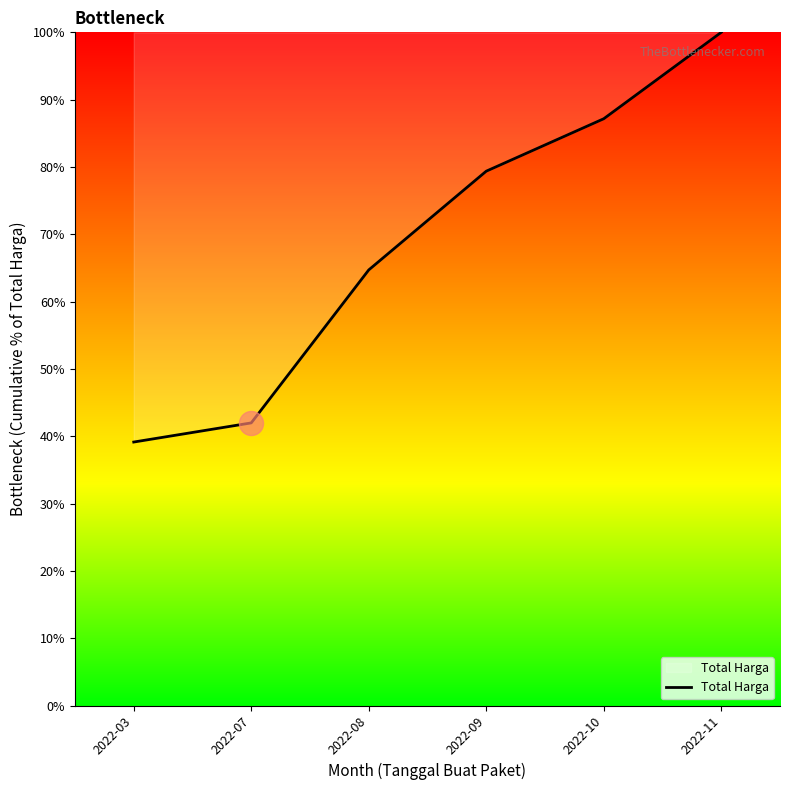

Approximately how many times larger is the value at 2022-10 compared to 2022-08?

1.3